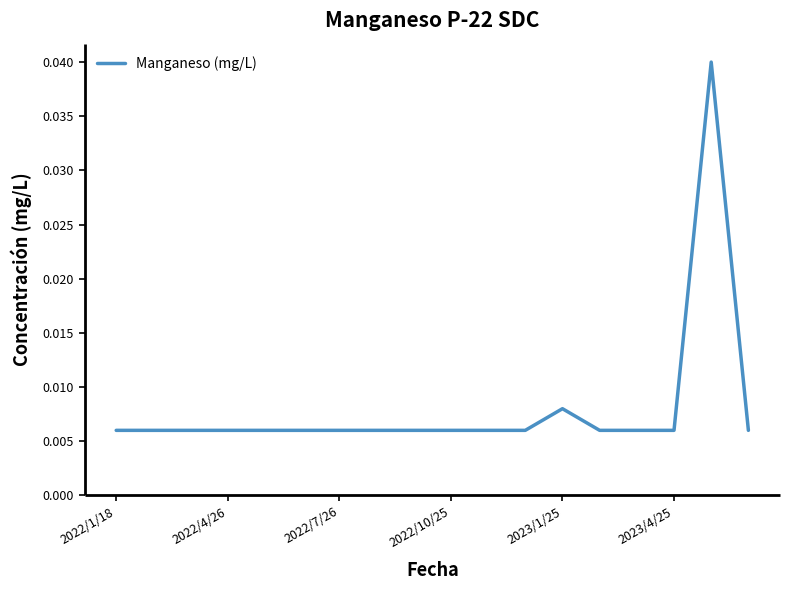

Does the chart display data point markers on the line(s)?

No